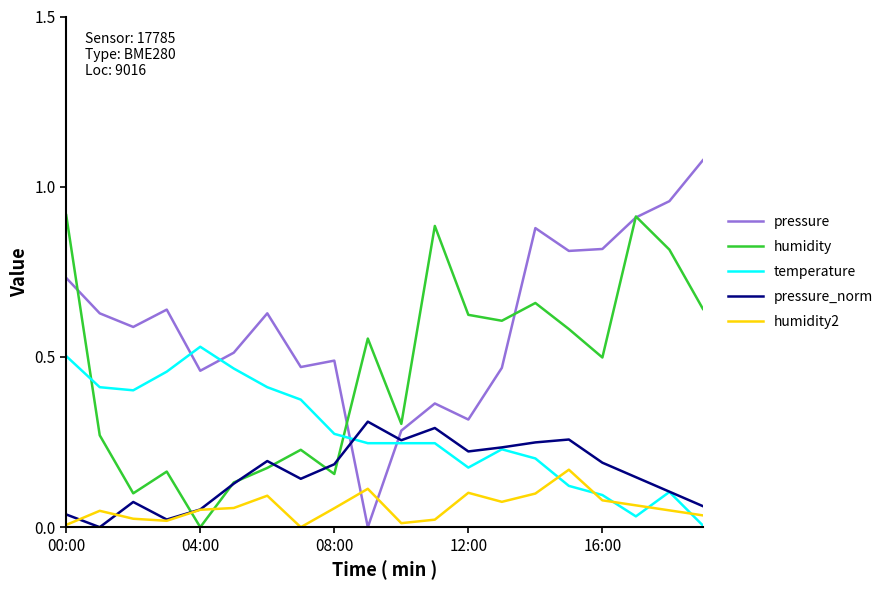

True or false: pressure_norm and pressure intersect in this chart.

True